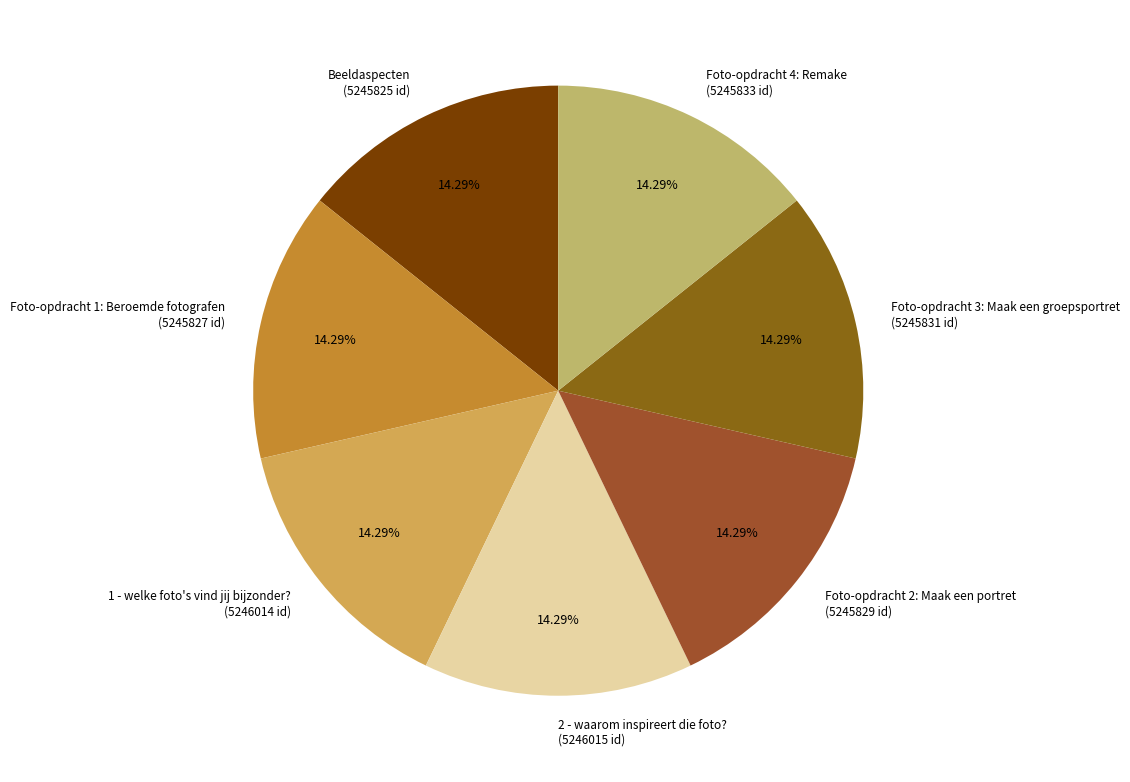

Does any single category account for the majority?

No